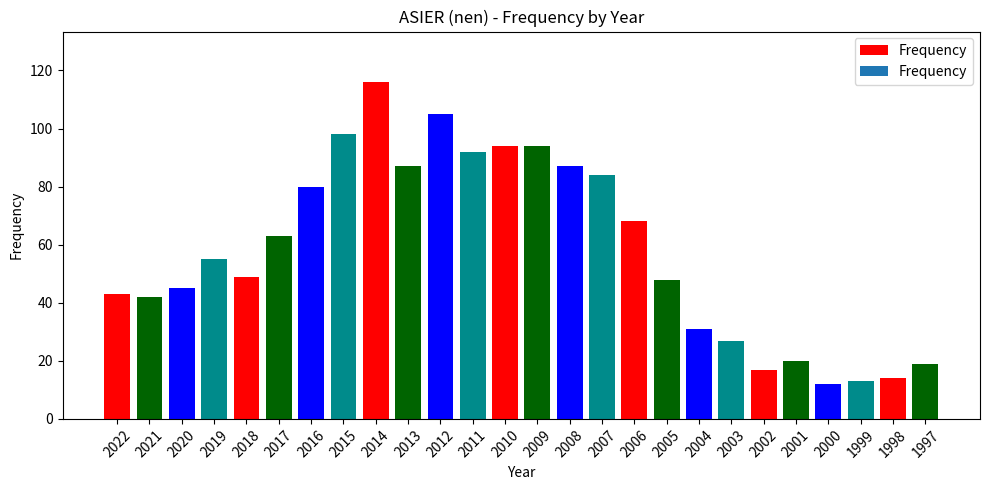

How many categories are shown in the chart?

26